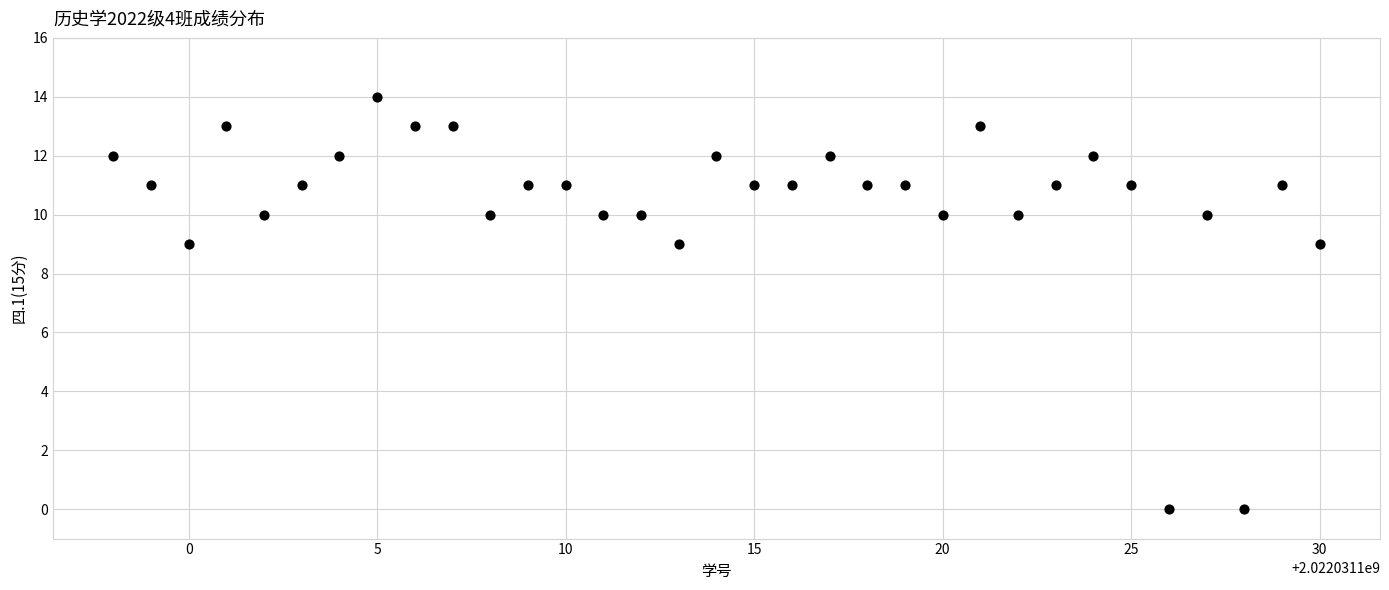

What is the range of X values (max minus min)?

32